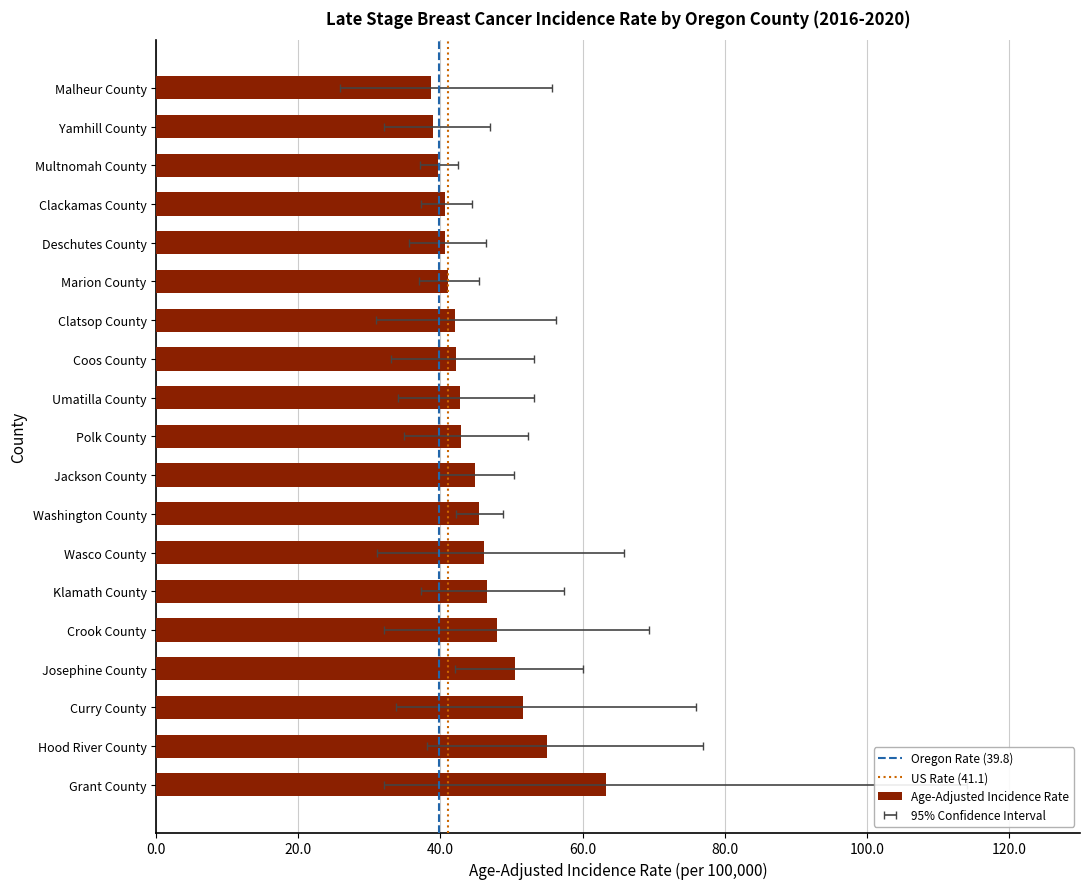

What is the difference between the Upper 95% CI values at Klamath County and Wasco County?

8.4